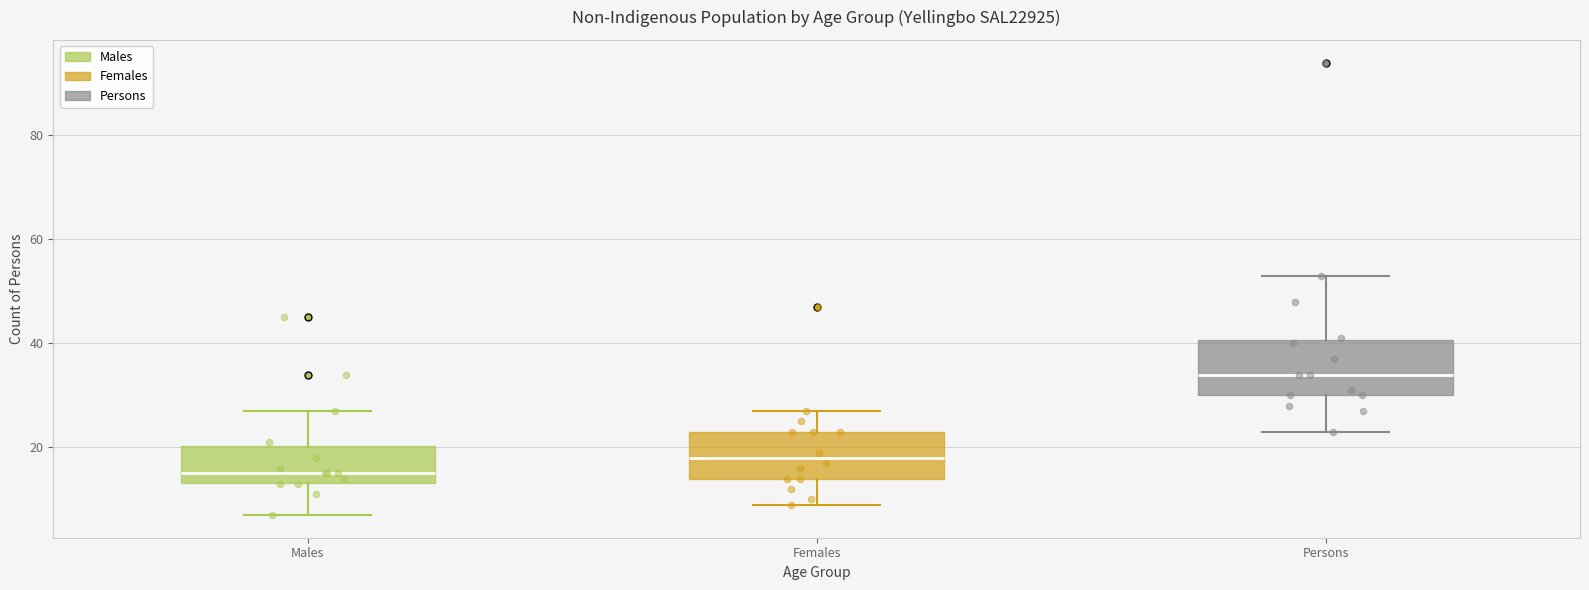

Where does the upper whisker of the box for Males end on the y-axis? The values are not printed on the chart, so give them approximately, as read against the axis.

28